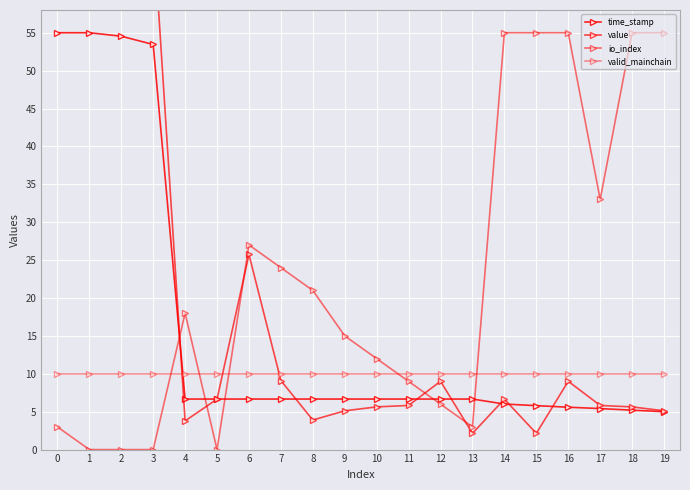

True or false: time_stamp and value cross at least once.

True